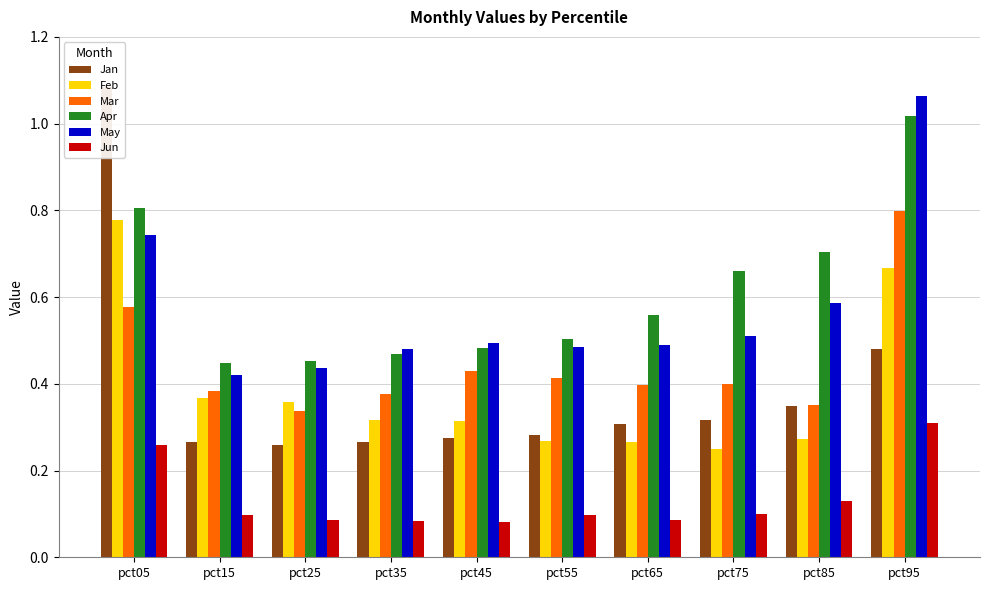

The value of Jun at pct55 is 0.1. True or false?

True